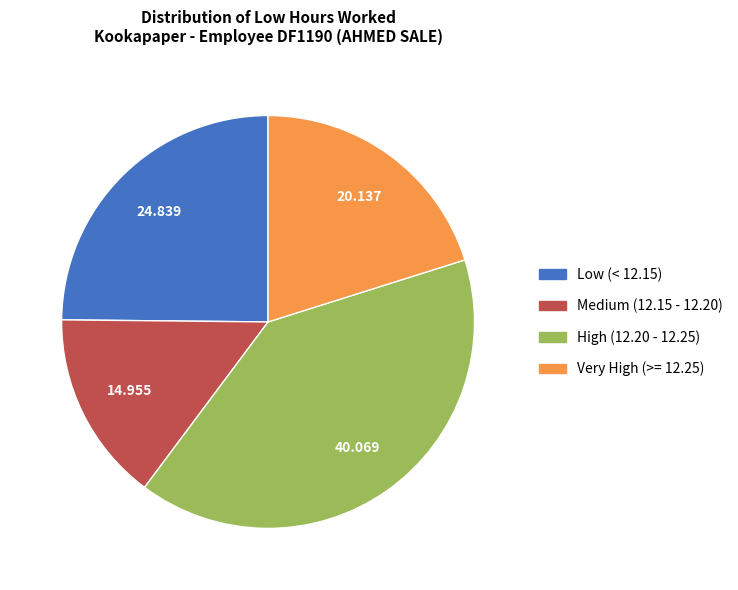

Is there any slice that represents more than half of the pie?

No